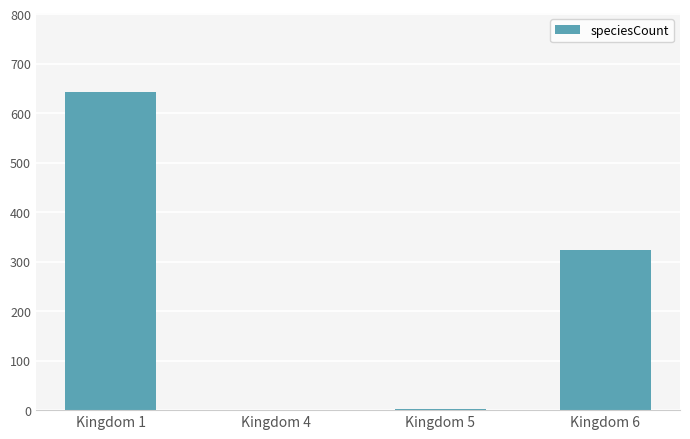

What is the change in value from Kingdom 1 to Kingdom 4?

-641